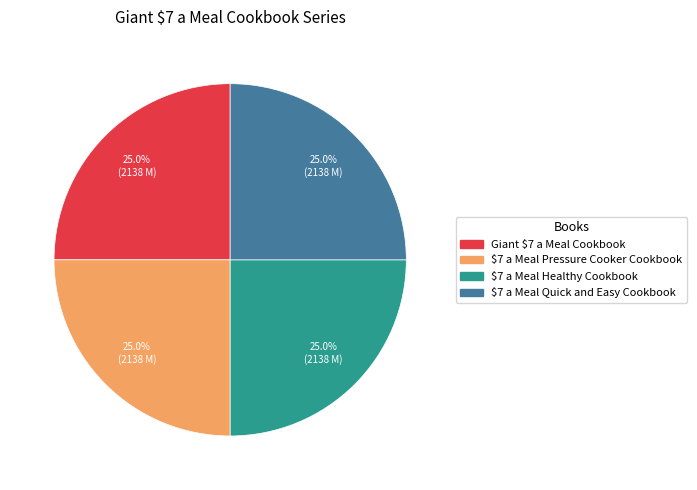

How many segments does this pie chart have?

4